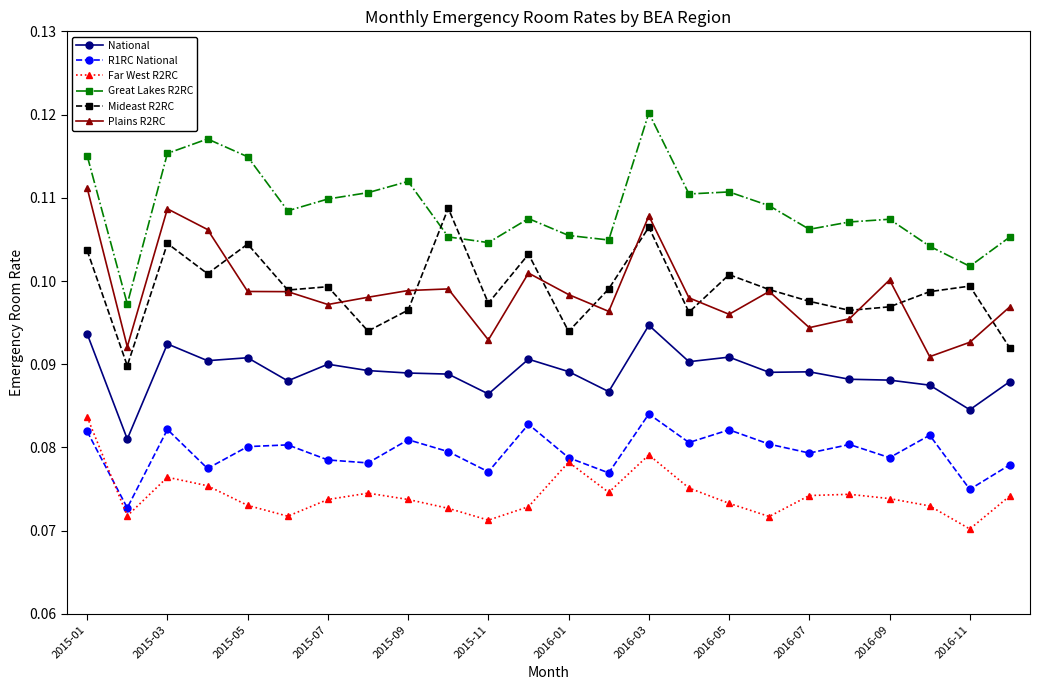

True or false: R1RC National and Great Lakes R2RC intersect in this chart.

False